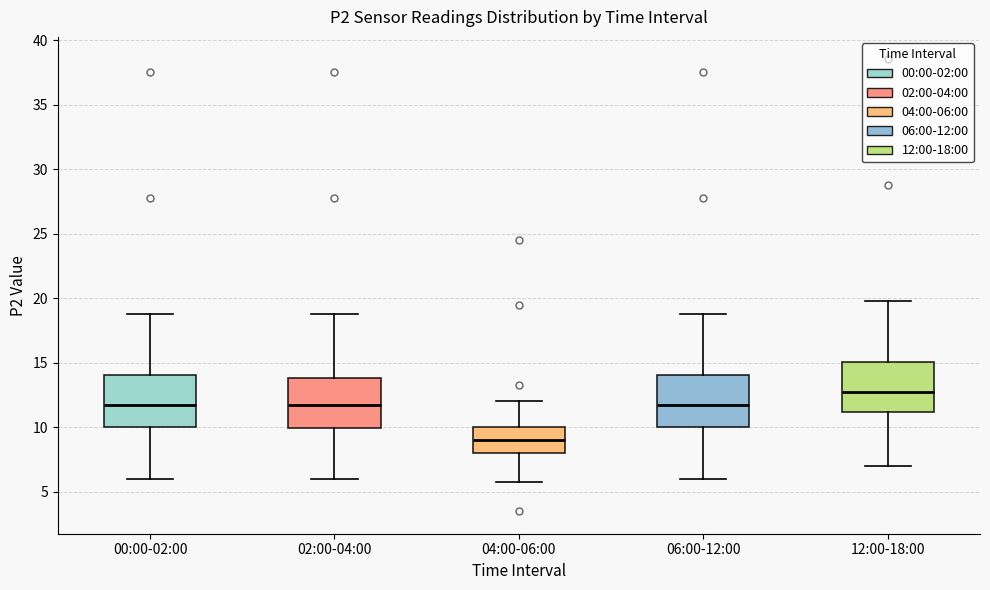

Where is the upper edge of the box for 02:00-04:00 on the y-axis? The values are not printed on the chart, so give them approximately, as read against the axis.

14